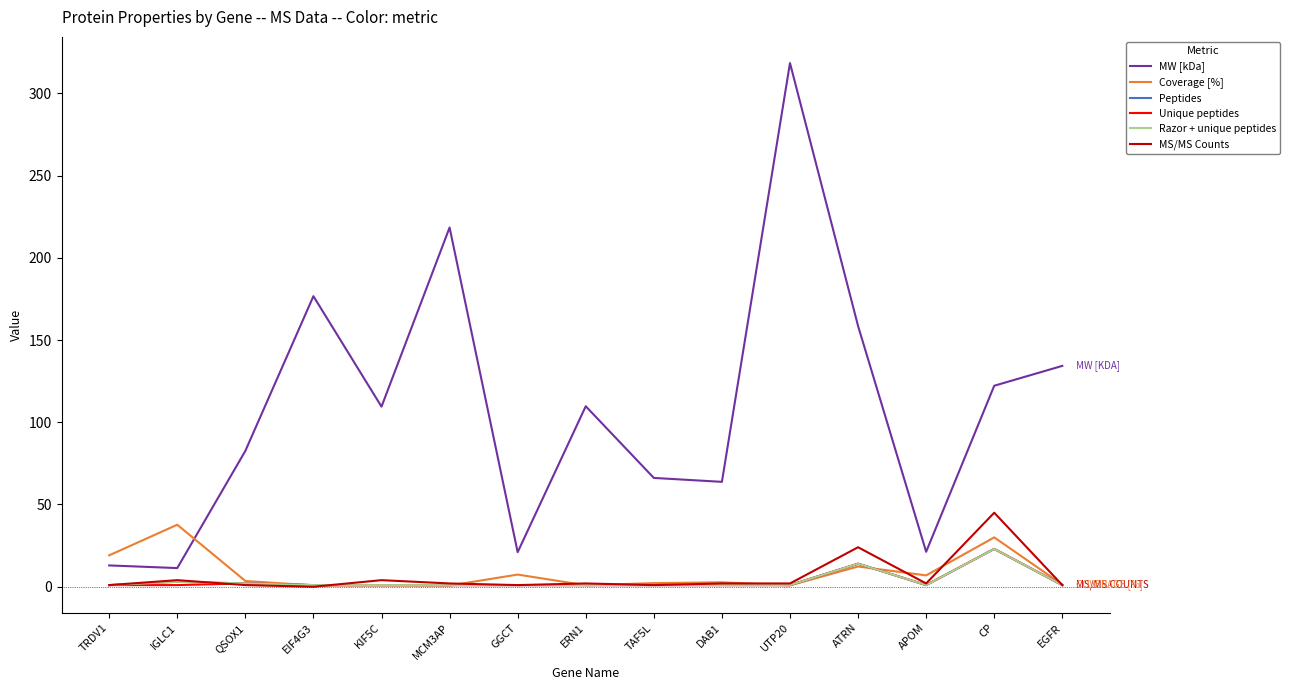

True or false: Unique peptides has a value of 1.5 at EGFR.

False